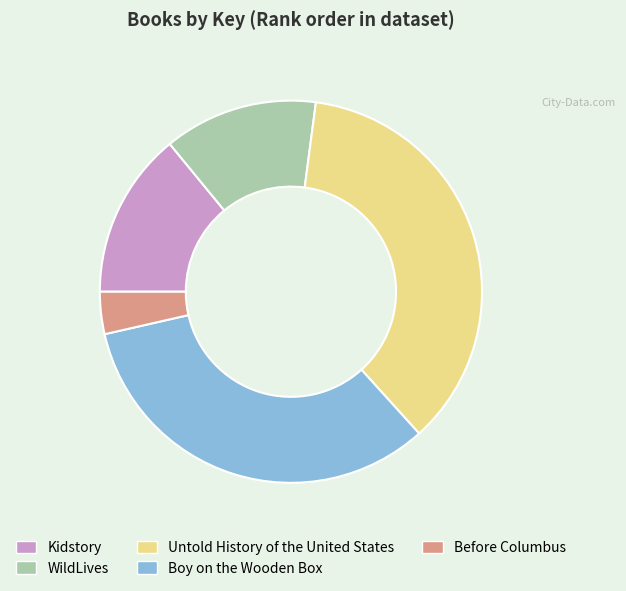

Between Before Columbus and Boy on the Wooden Box, which is larger?

Boy on the Wooden Box